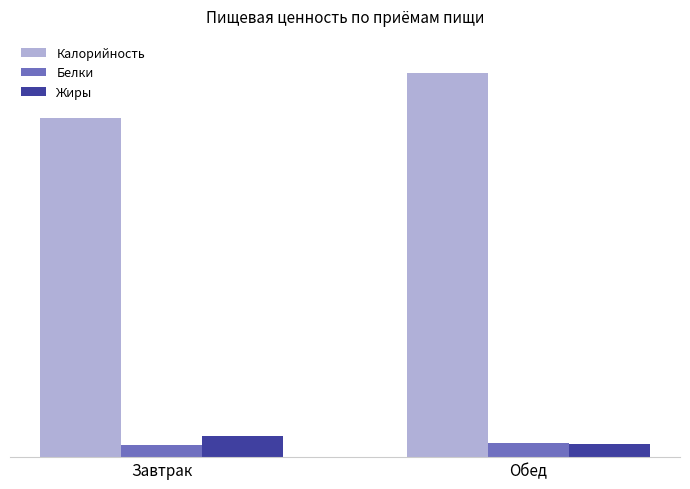

Which category has the lowest value across all series?

Завтрак